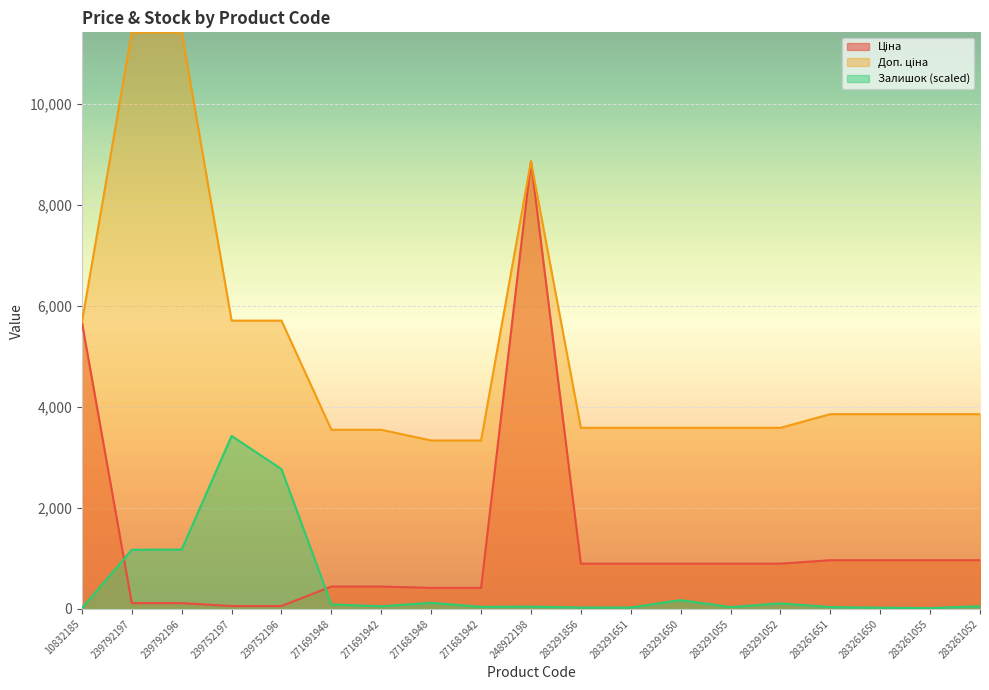

What is the value of the Залишок point at the 12th from the left?

28.4